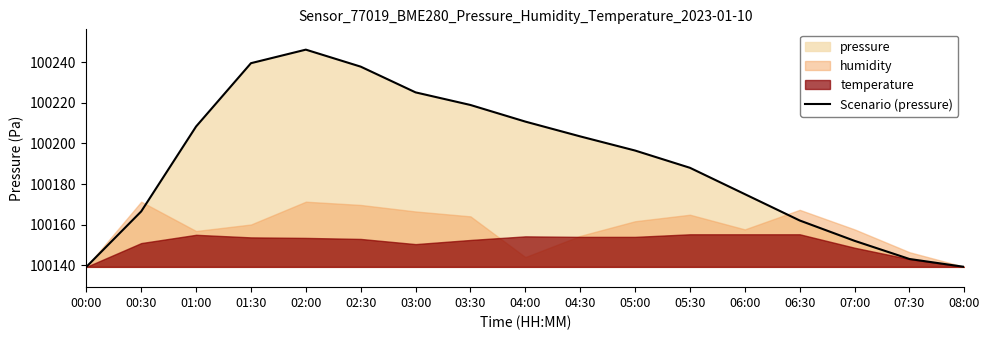

Which label corresponds to the smallest value in the chart?

00:00